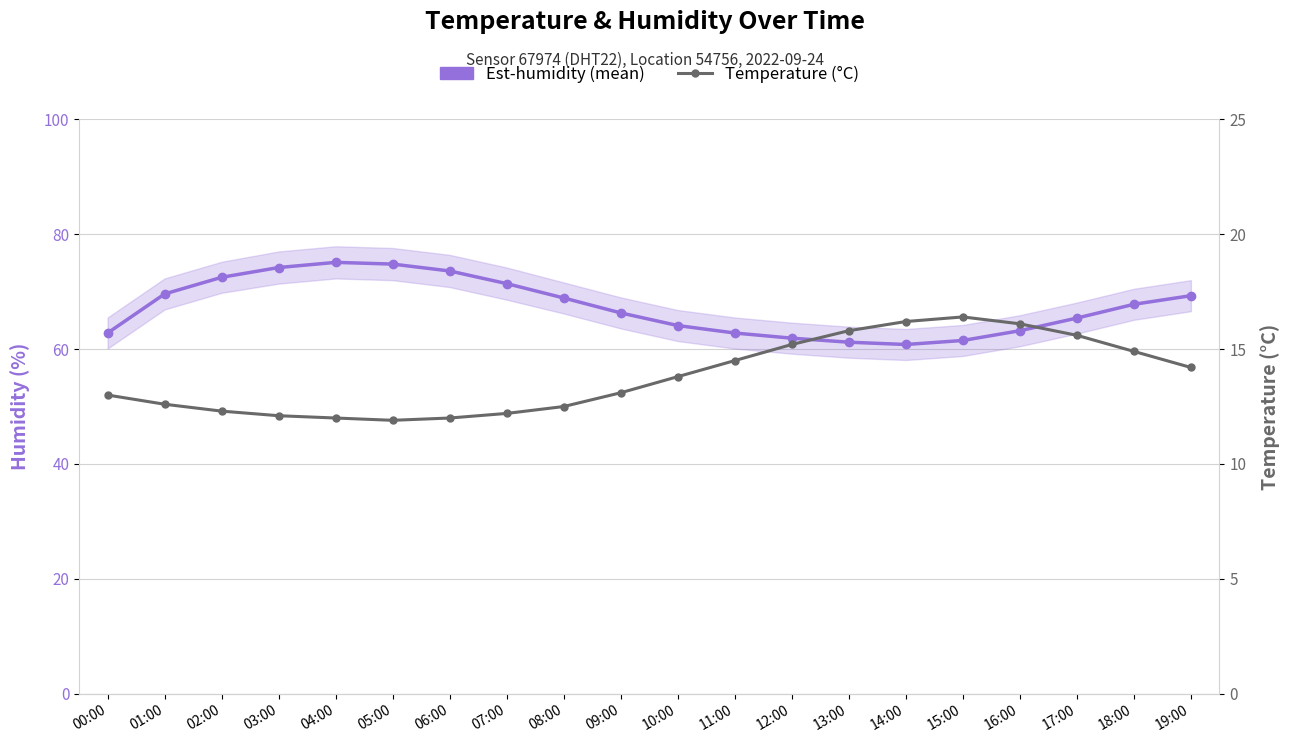

Which label corresponds to the smallest value in the chart?

05:00